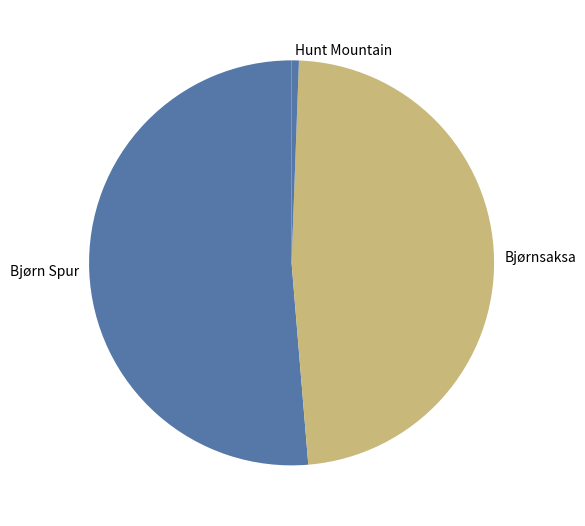

Which slice is the smallest?

Hunt Mountain